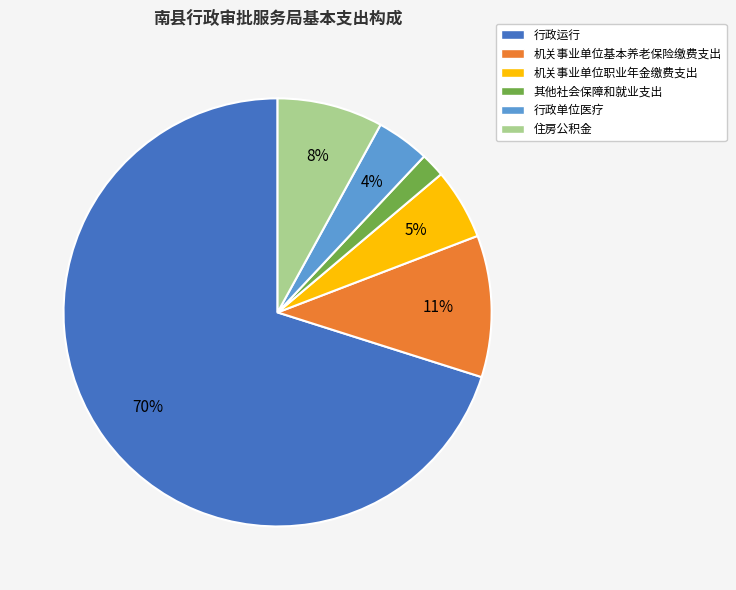

Is it true that 机关事业单位职业年金缴费支出 is 5% of the pie?

True